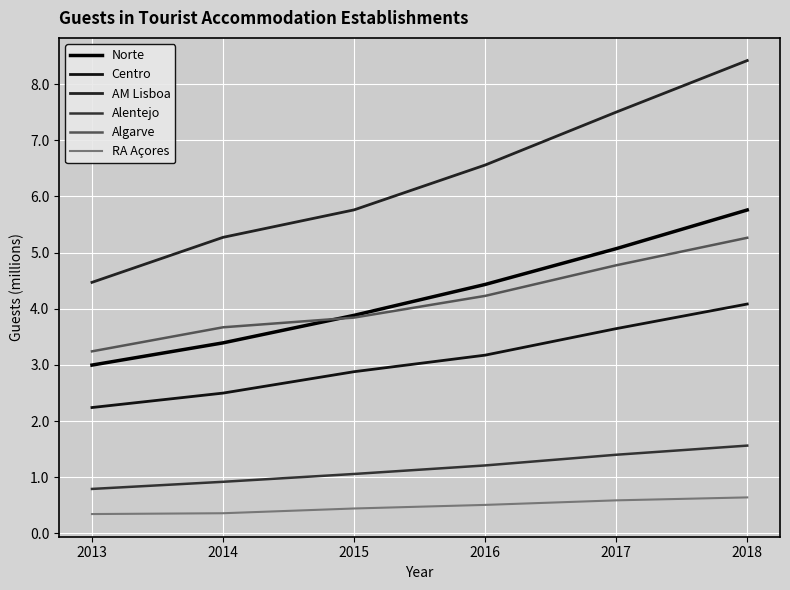

Does the chart display data point markers on the line(s)?

No